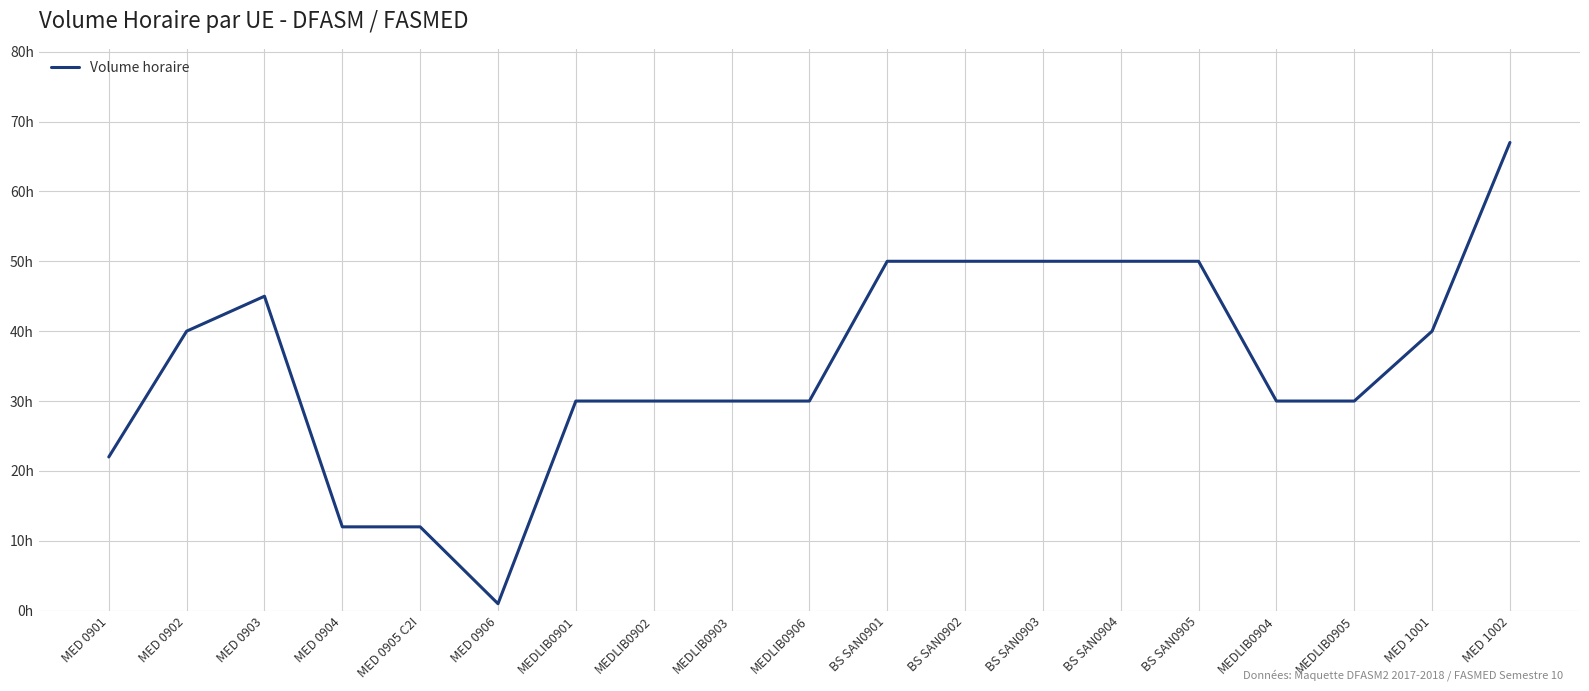

Approximately how many times larger is the value at BS SAN0904 compared to BS SAN0903?

1.0